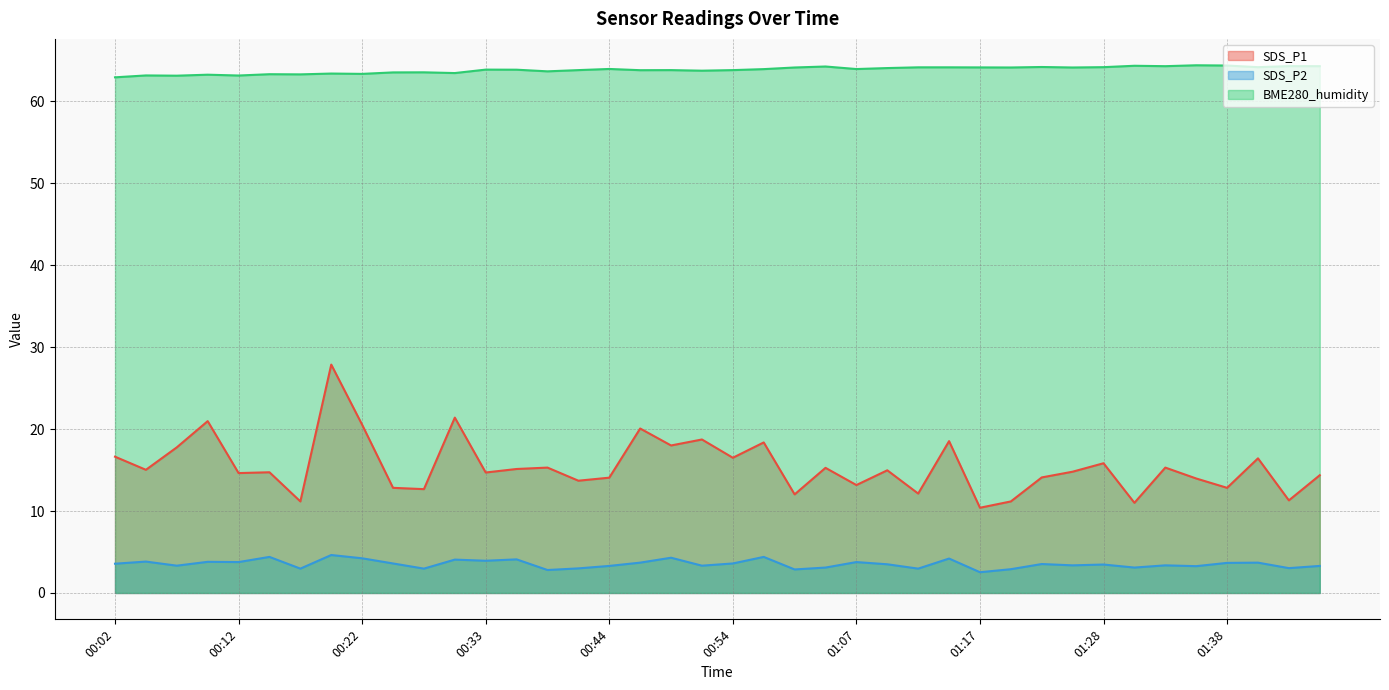

Read the BME280_humidity value at 00:51.

63.7